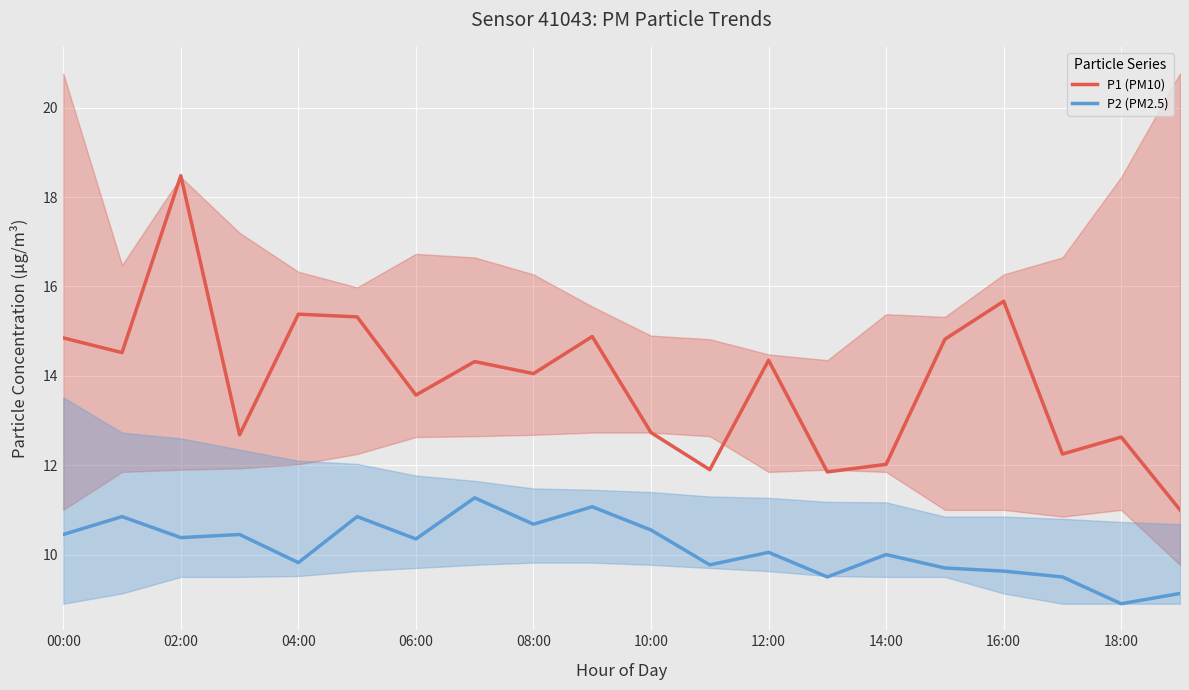

At which category does P1 (PM10) reach its first local peak?

02:00